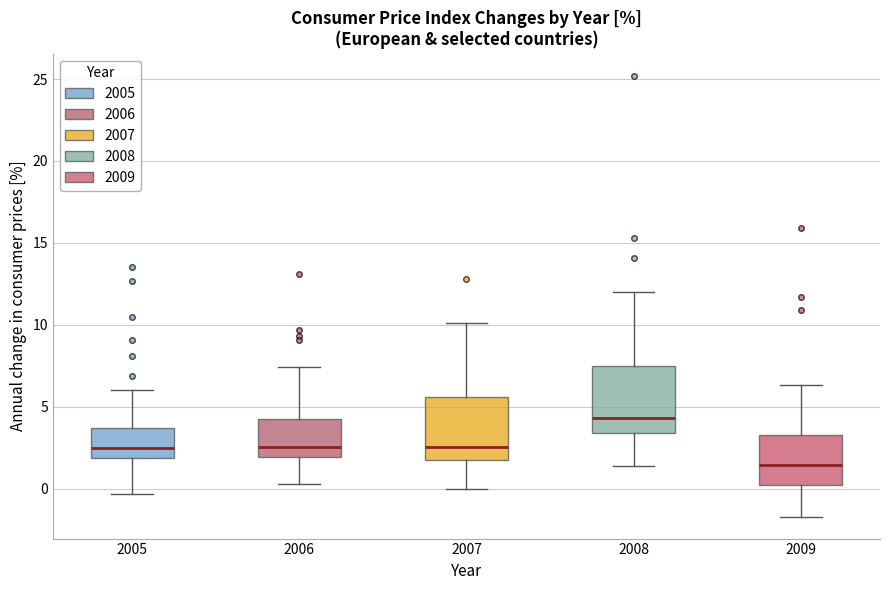

Where does the median line of the box at x = 2009 sit on the y-axis? The values are not printed on the chart, so give them approximately, as read against the axis.

1.5